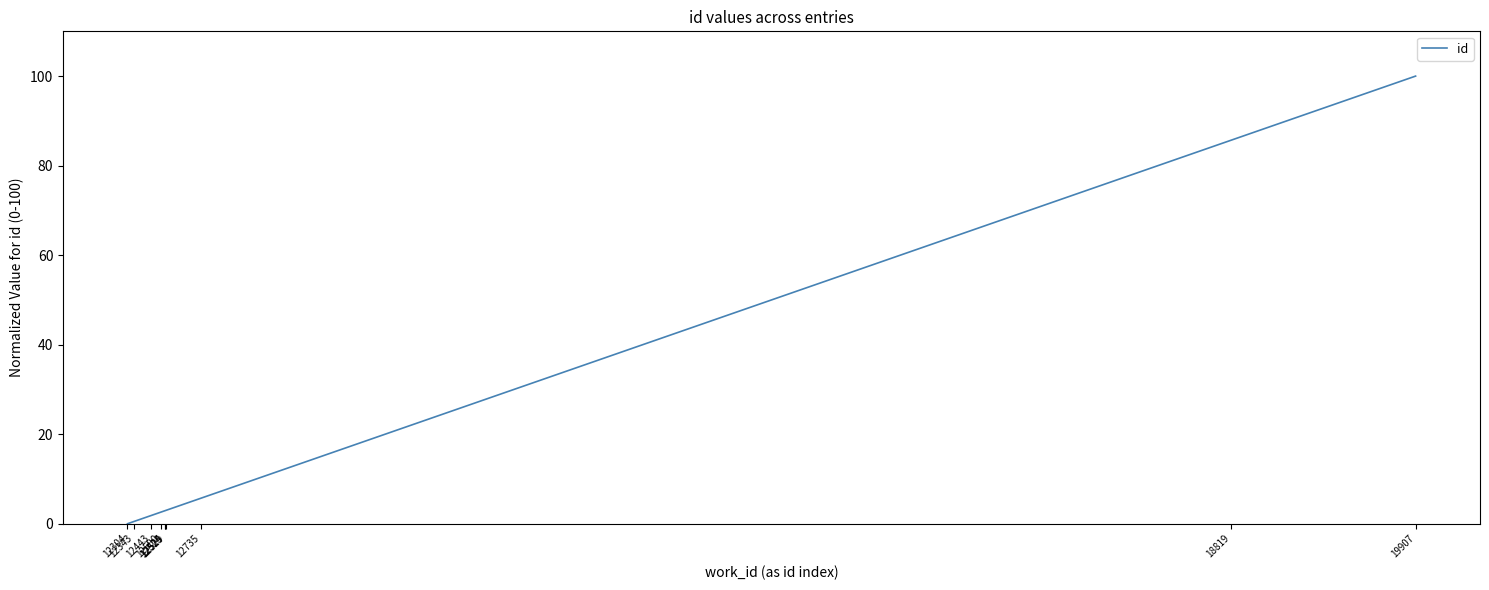

What is the difference between the maximum and minimum values?

100.0